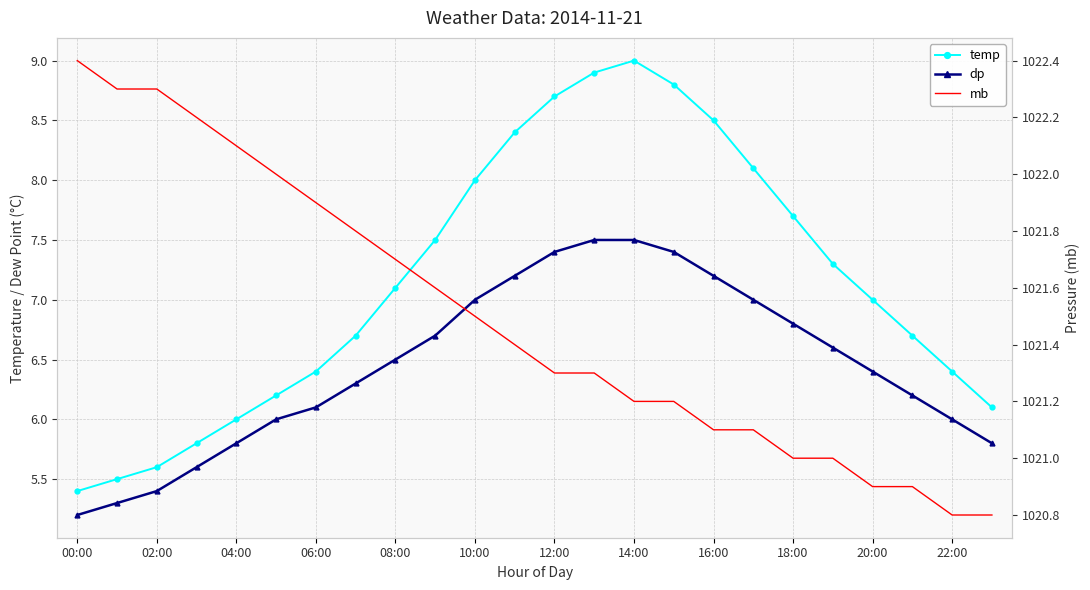

What are all the series names shown in the legend?

temp, dp, mb